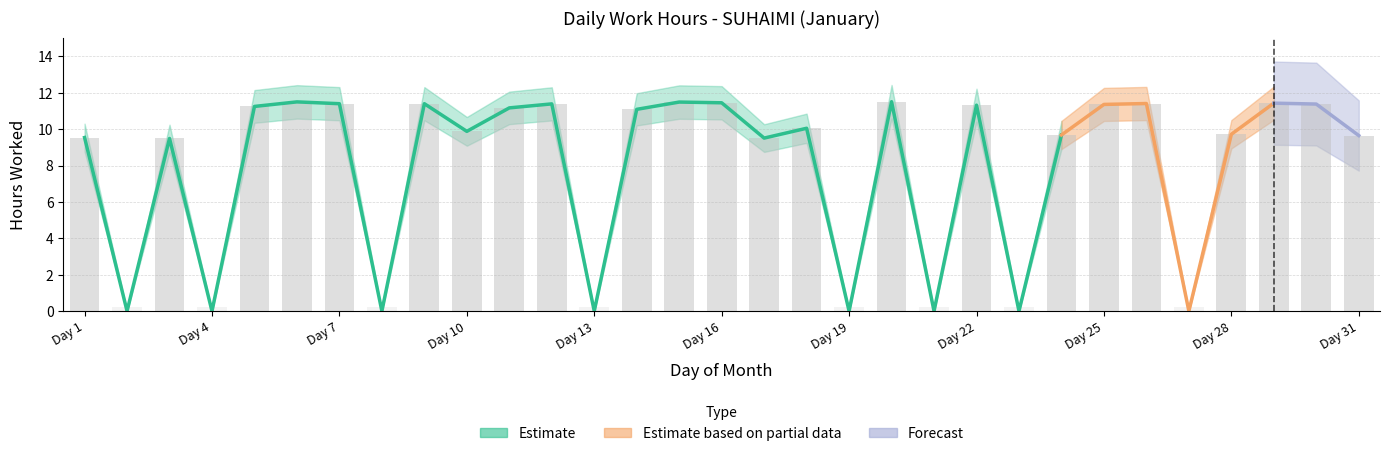

Reading left to right, list all the values displayed in this chart.

1=9.5	2=0.2	3=9.5	4=0.2	5=11.2	6=11.5	7=11.4	8=0.2	9=11.4	10=9.9	11=11.2	12=11.4	13=0.2	14=11.1	15=11.5	16=11.4	17=9.5	18=10.1	19=0.2	20=11.5	21=0.2	22=11.3	23=0.2	24=9.7	25=11.4	26=11.4	27=0.2	28=9.7	29=11.4	30=11.4	31=9.7